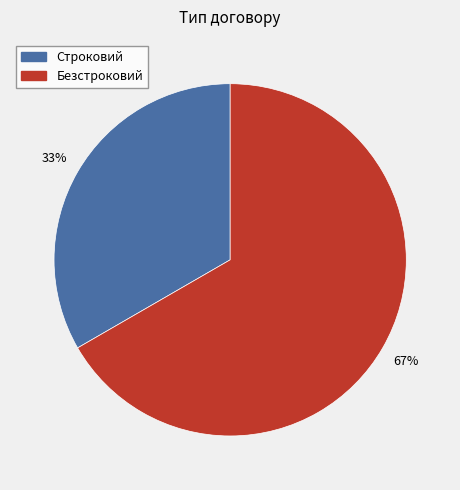

Count the number of slices in the pie.

2